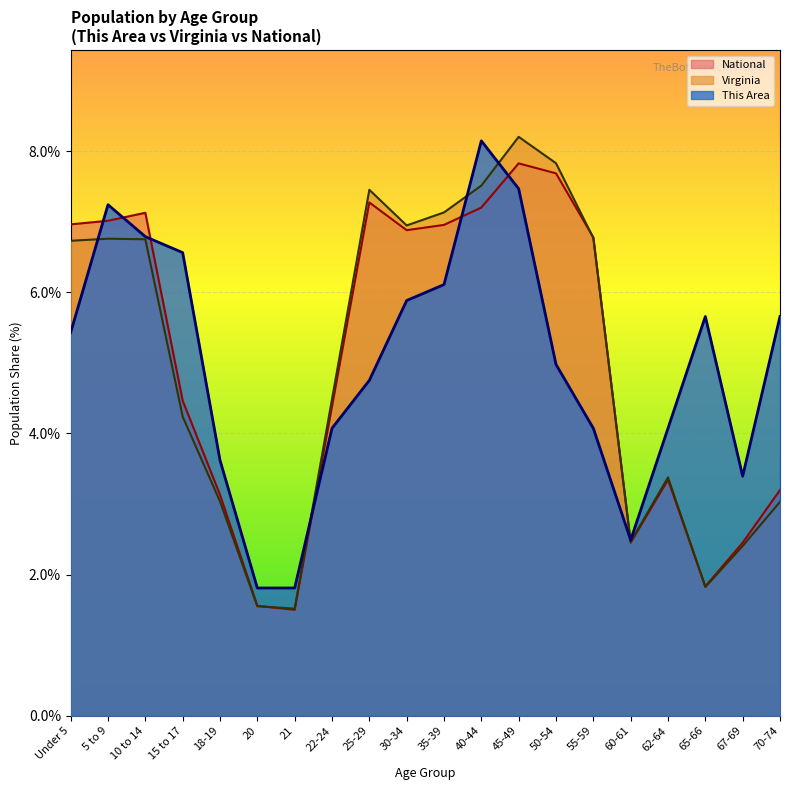

Between 22-24 and 40-44, which series saw the biggest shift?

This Area